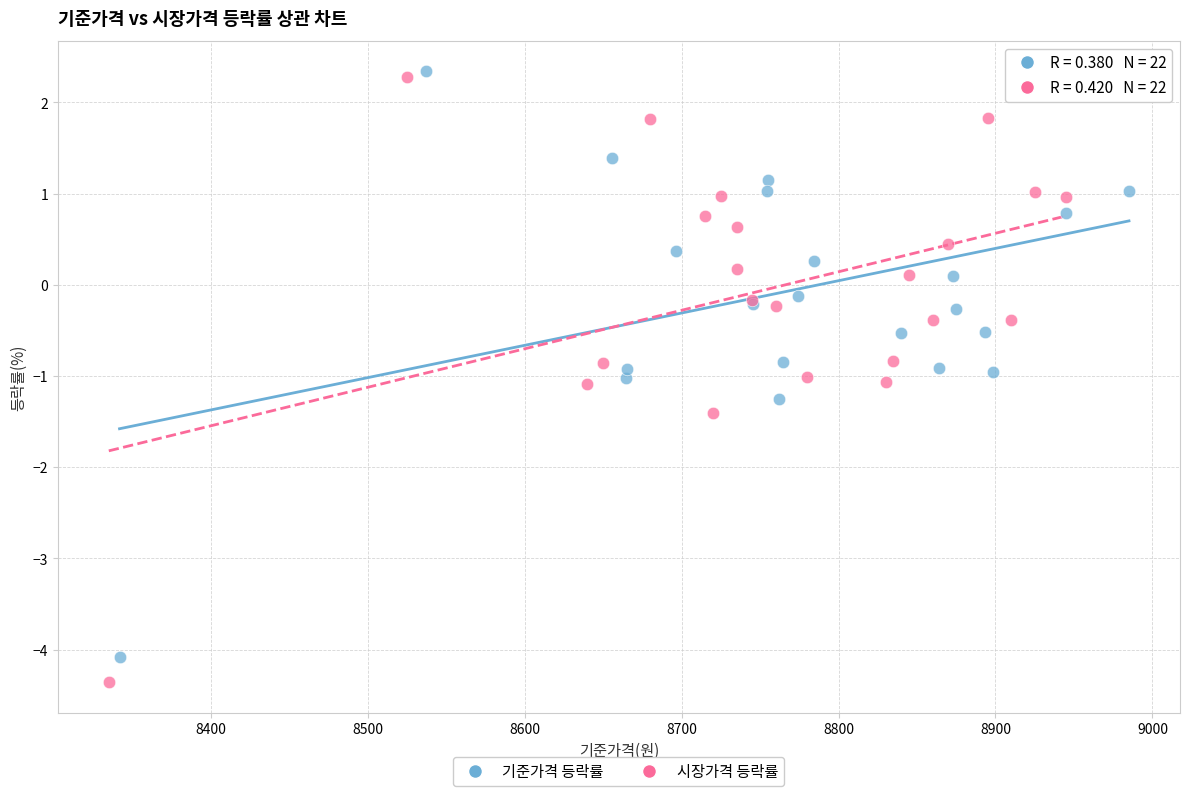

Which series has the largest Y range (max minus min)?

시장가격 등락률